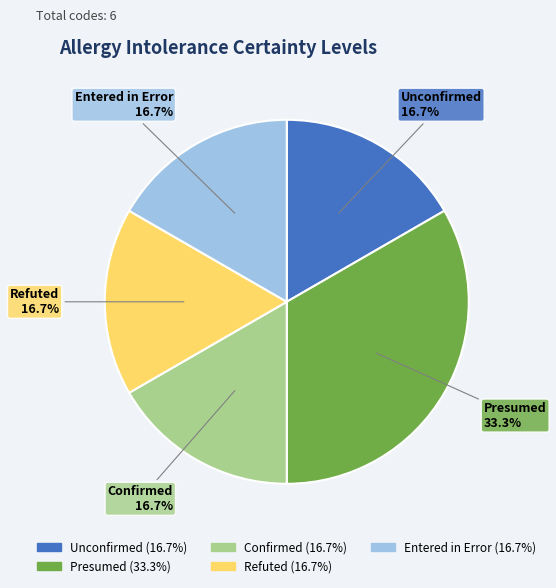

Count the number of slices in the pie.

5